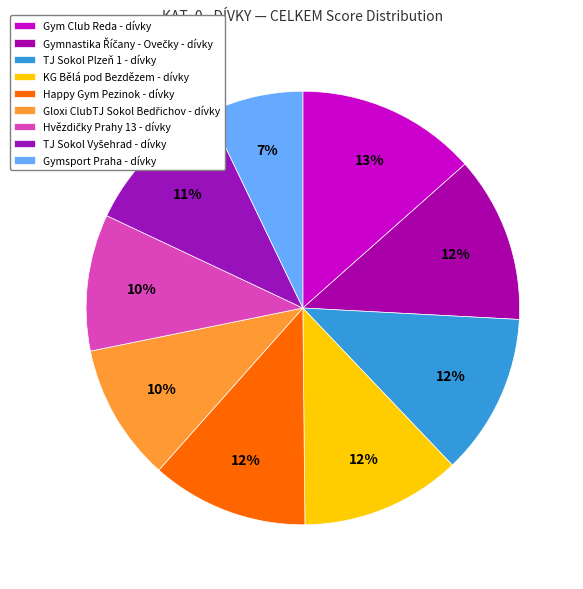

What is the largest slice in the pie chart?

Gym Club Reda - dívky